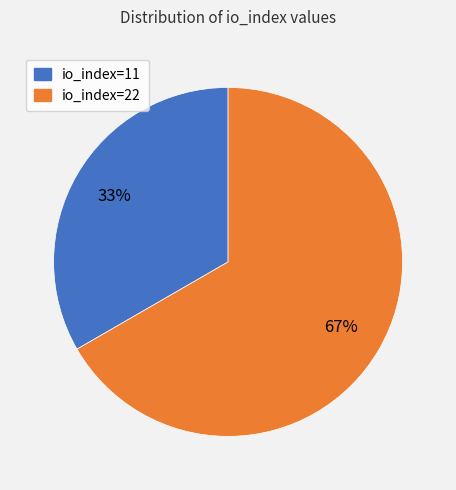

Which category has the smallest portion of the pie?

io_index=11